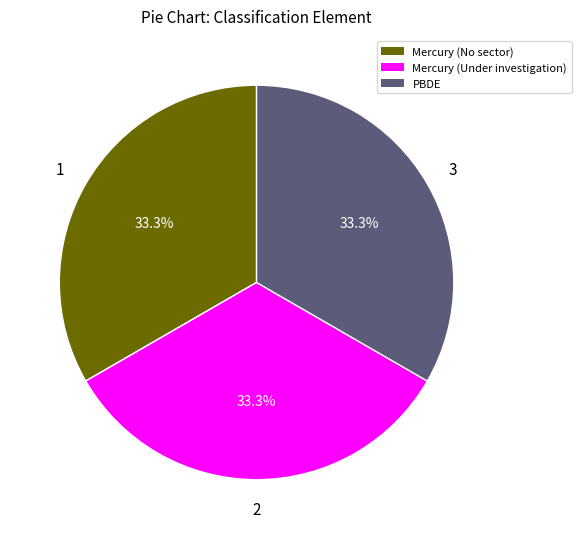

Does any single category account for the majority?

No